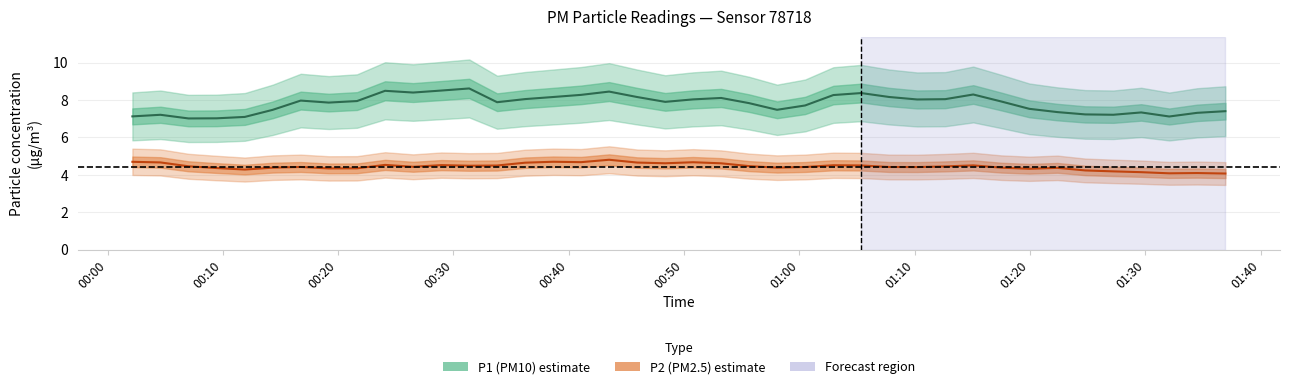

True or false: P1 (PM10) and P2 (PM2.5) intersect in this chart.

False